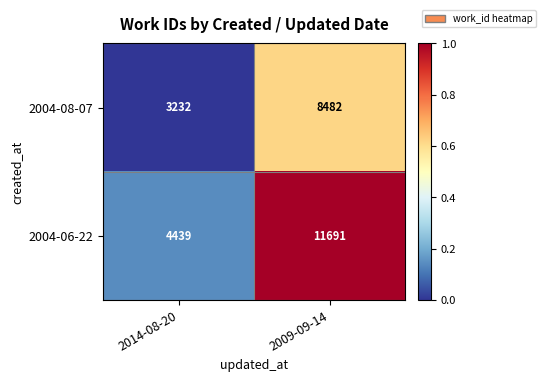

Rank the series by their maximum value, from highest to lowest.

2004-06-22, 2004-08-07